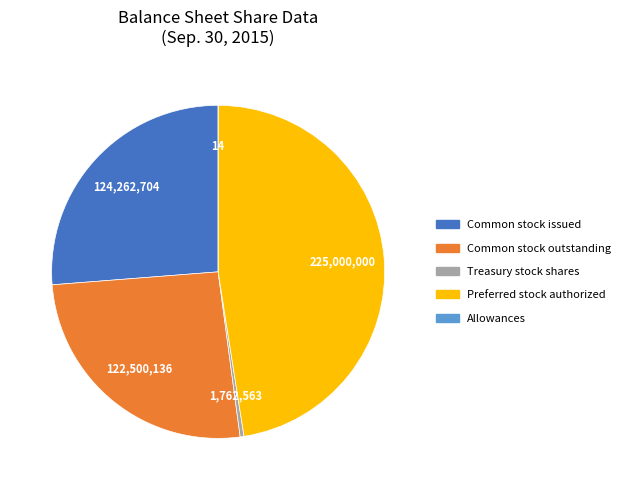

Is there any slice that represents more than half of the pie?

No